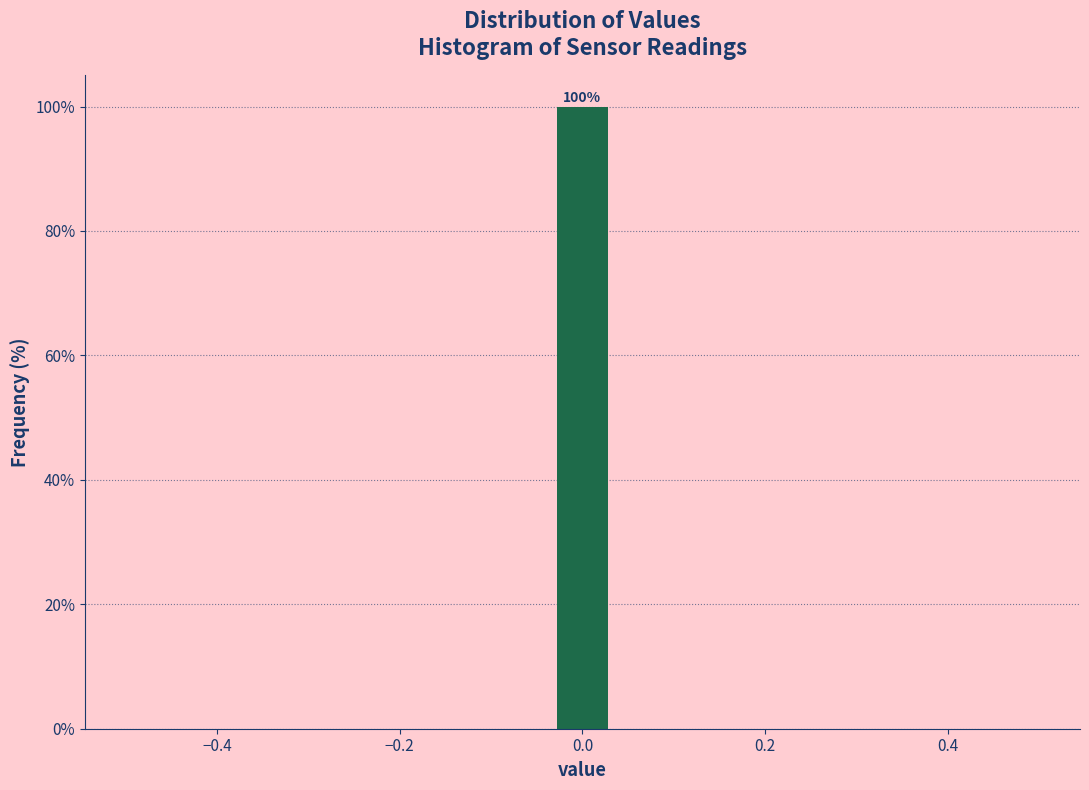

Read against the x-axis, roughly where is the centre of the tallest bar?

0.00